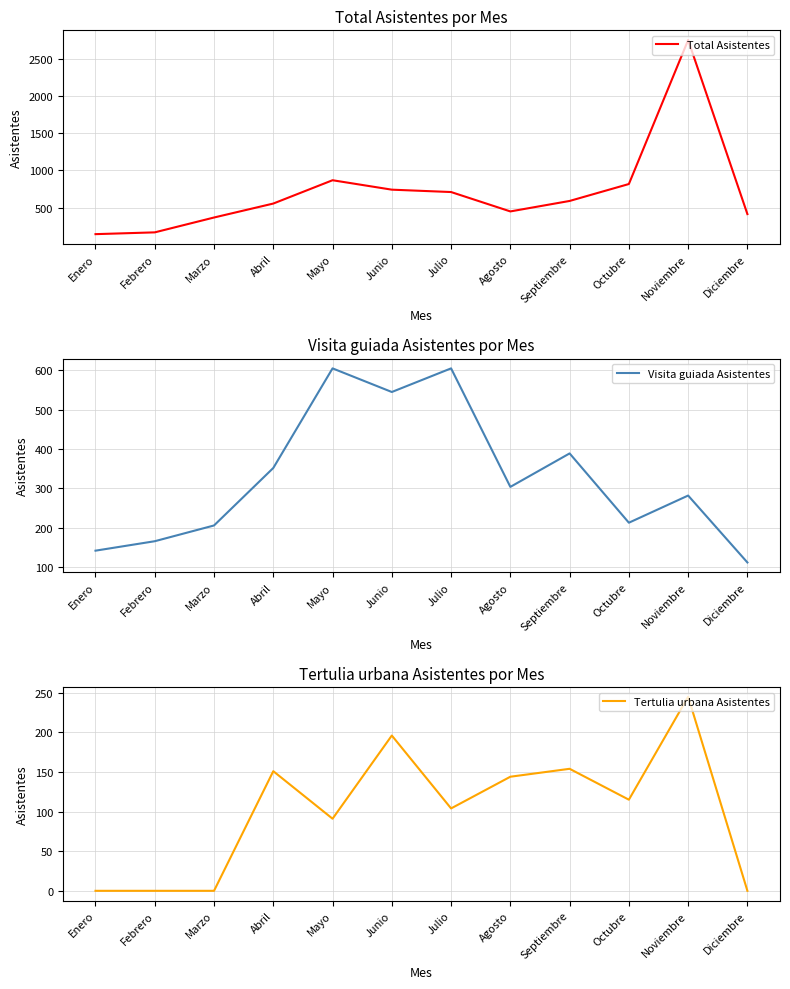

True or false: Tertulia urbana Asistentes has a value of 102 at Marzo.

False